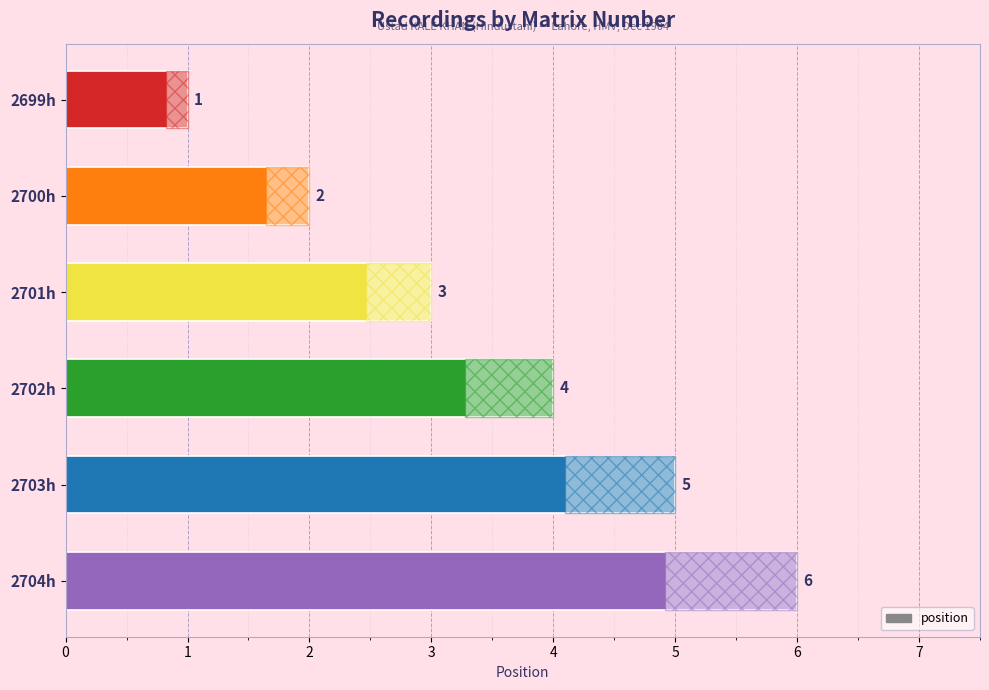

What is the difference between the maximum and minimum values?

5